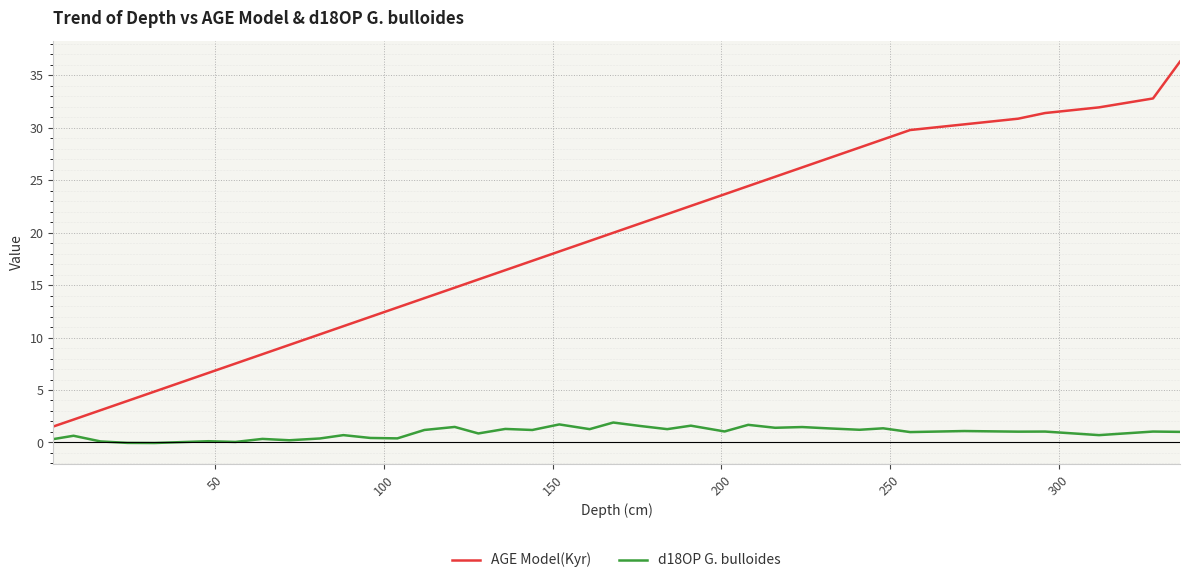

Which series has the largest total across all categories?

AGE Model(Kyr)